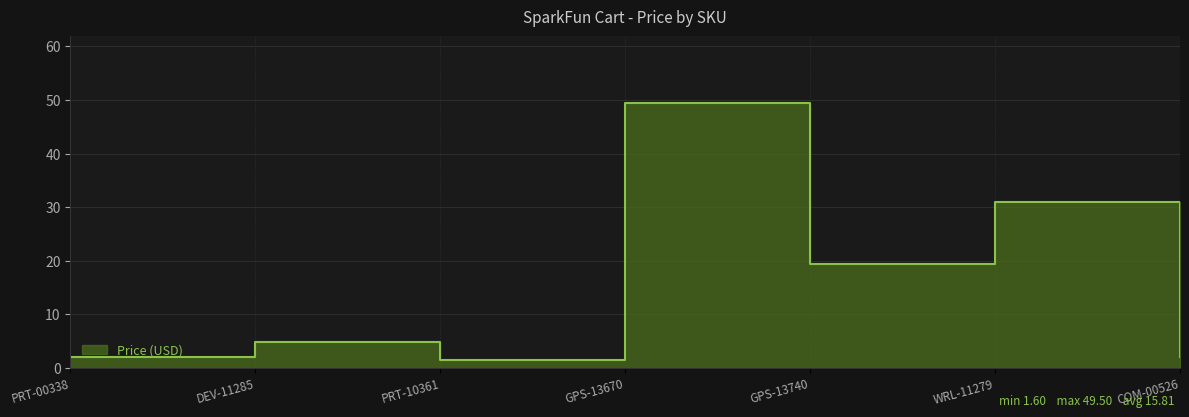

What is the ratio of the value at PRT-00338 to the value at WRL-11279?

0.1